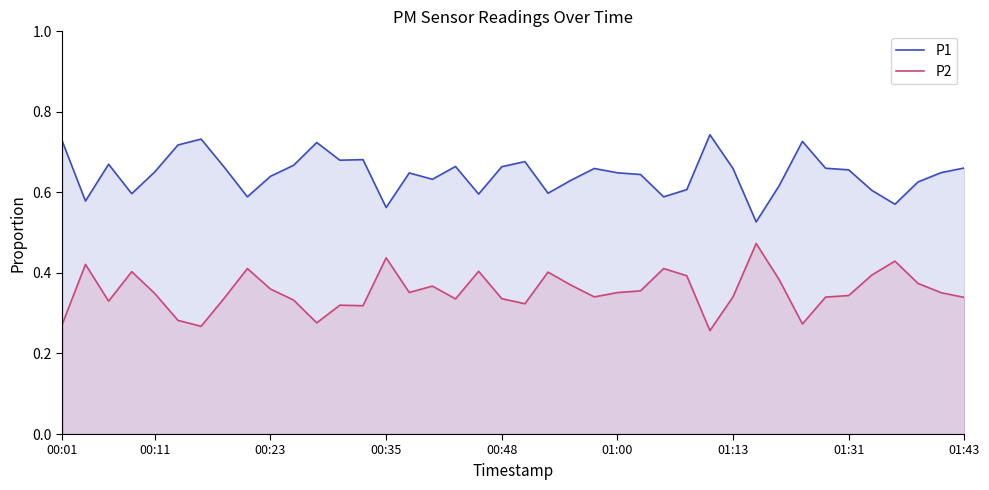

True or false: P2 and P1 cross at least once.

False